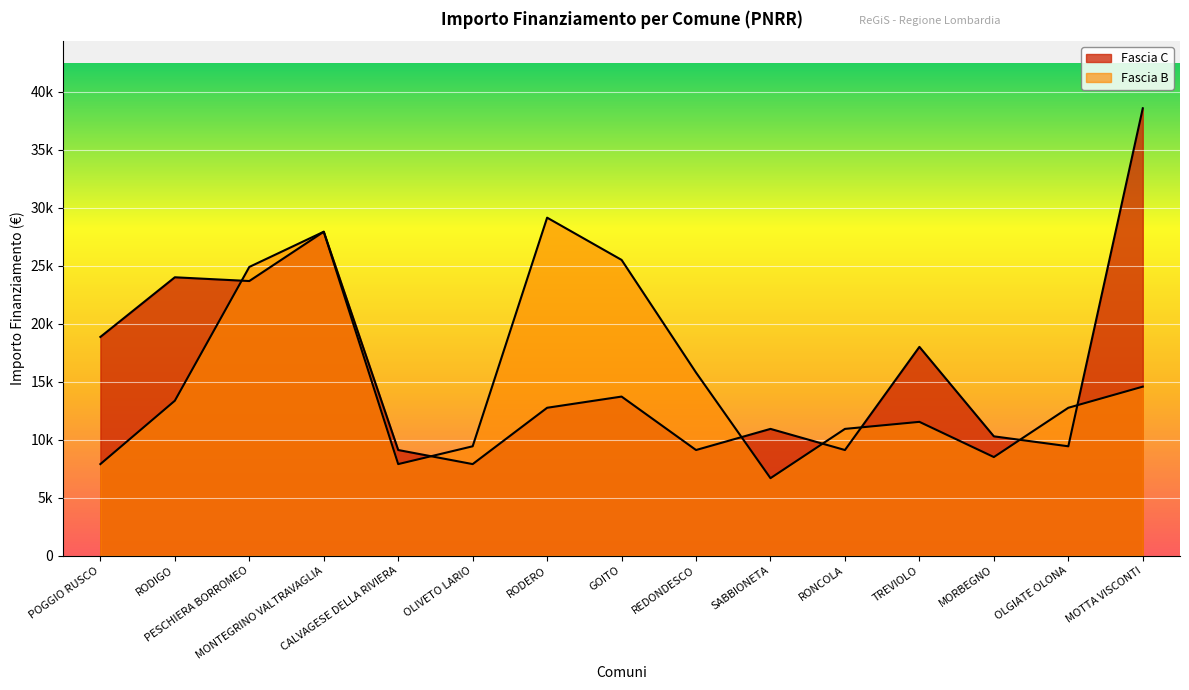

Rank the series at MONTEGRINO VALTRAVAGLIA from highest to lowest value.

Fascia C, Fascia B